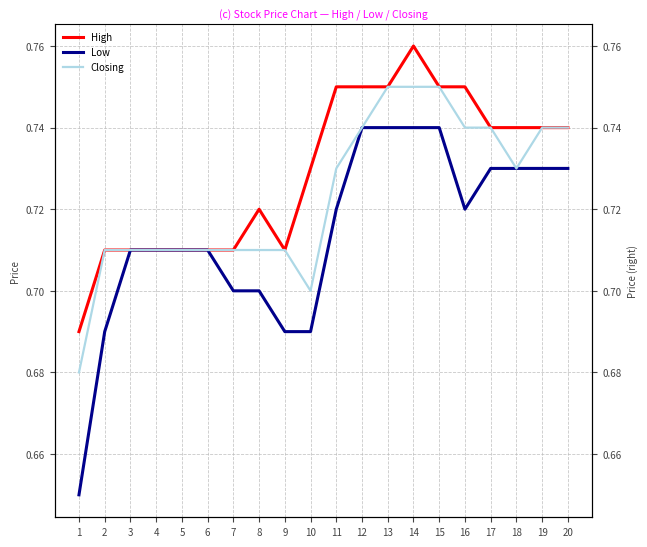

The Closing series shows 0.4 at 14. True or false?

False